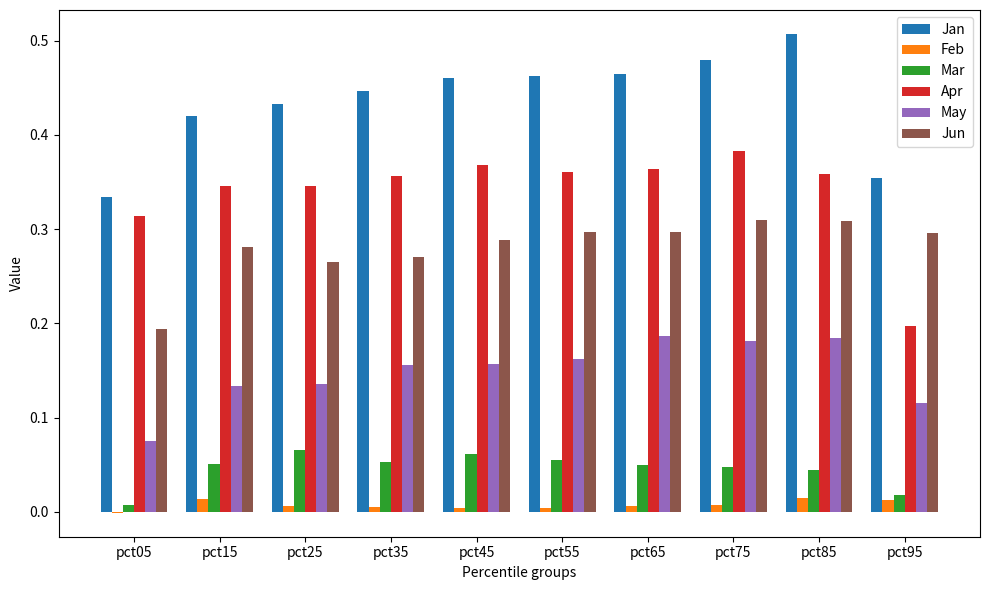

How many values in Feb are above zero?

9